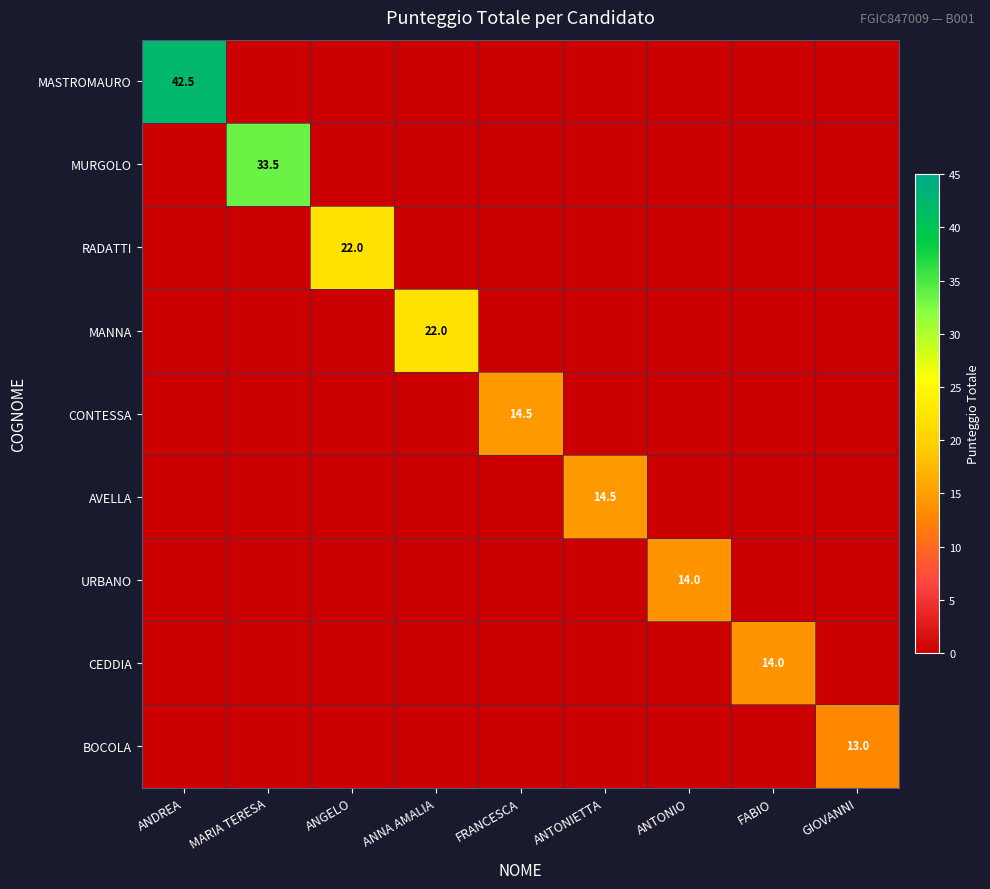

Which category has the highest value across all series?

ANDREA